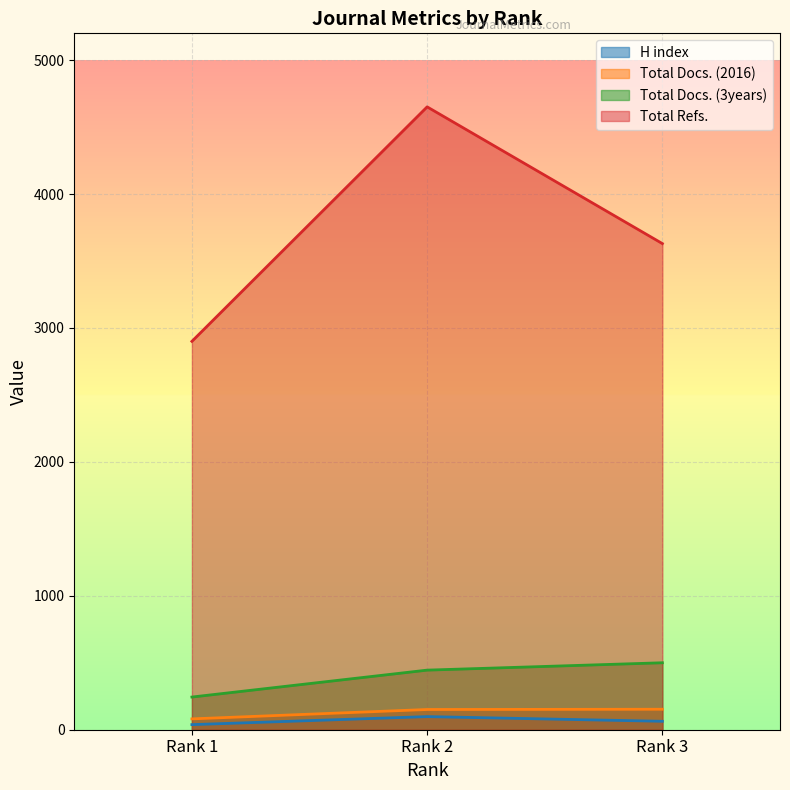

Does the chart display data point markers on the line(s)?

No